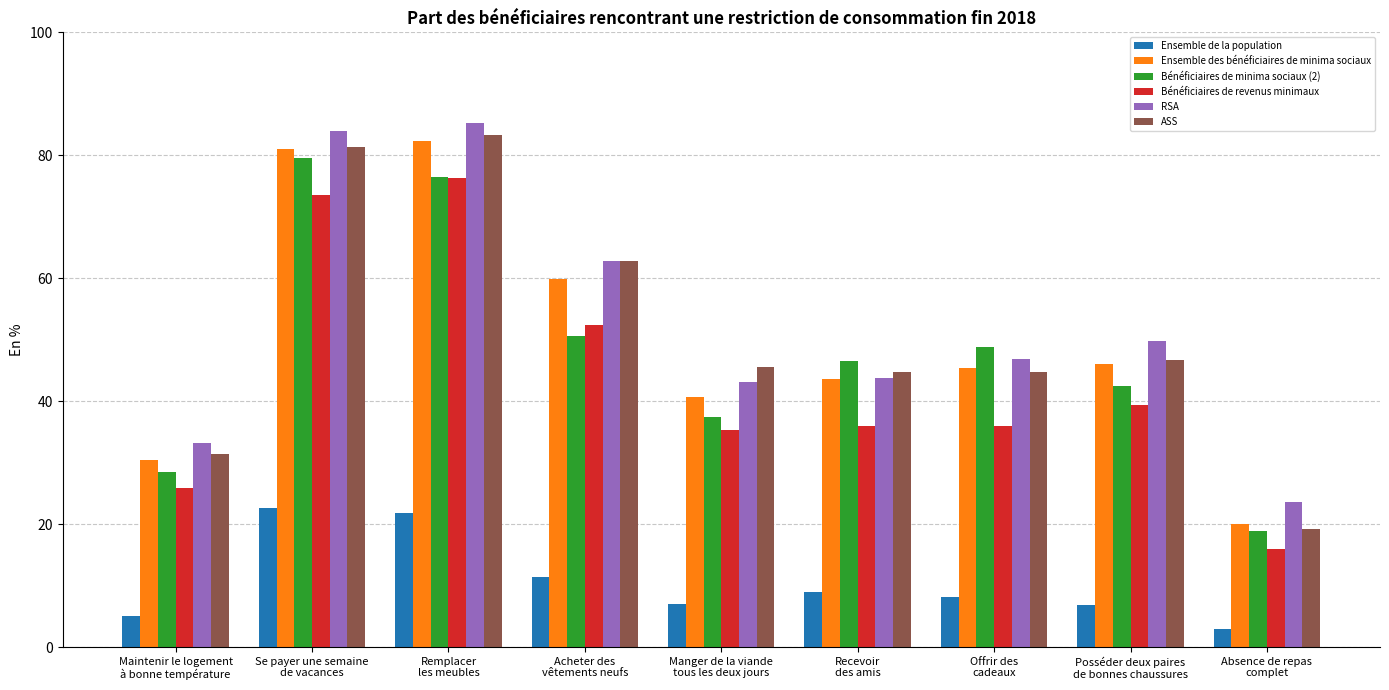

What is the label of the 9th bar from the left?

Absence de repas
complet